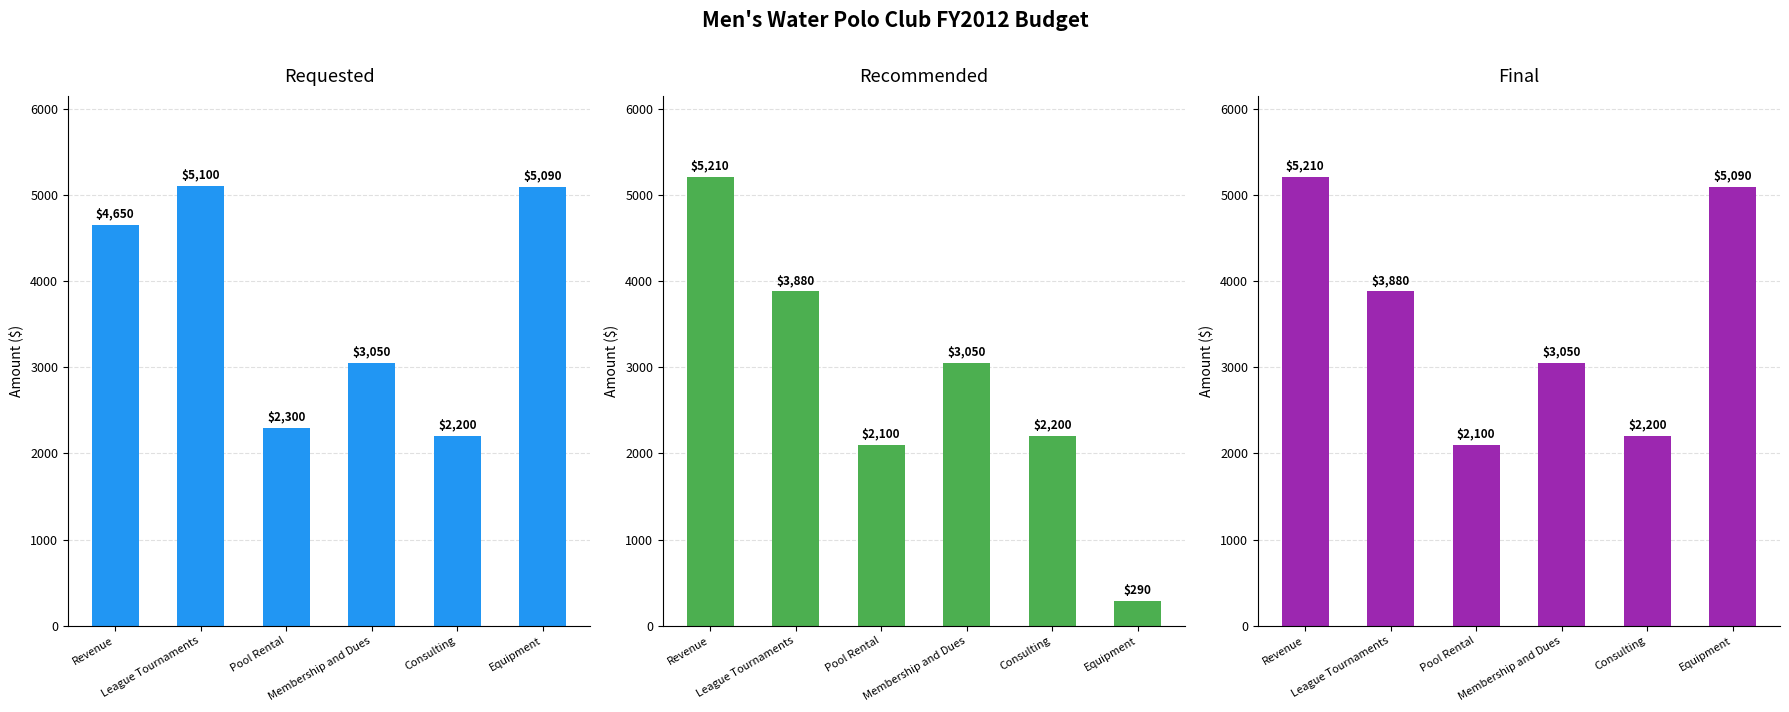

What is the spread (max minus min) of values at League Tournaments?

1220